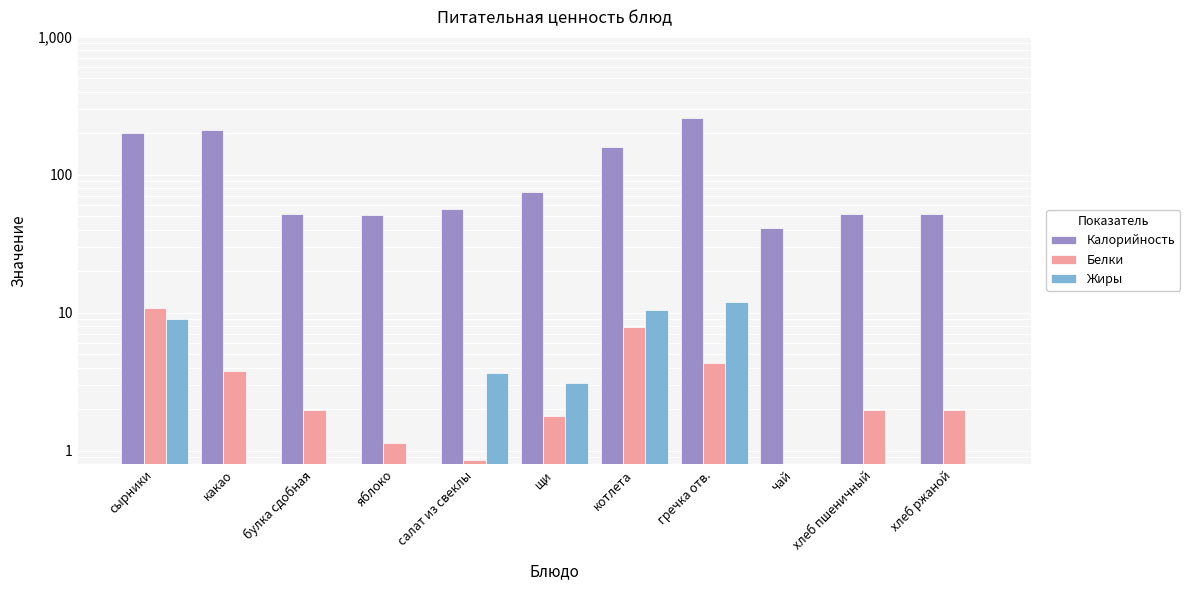

Rank the series at гречка отв. from highest to lowest value.

Калорийность, Жиры, Белки